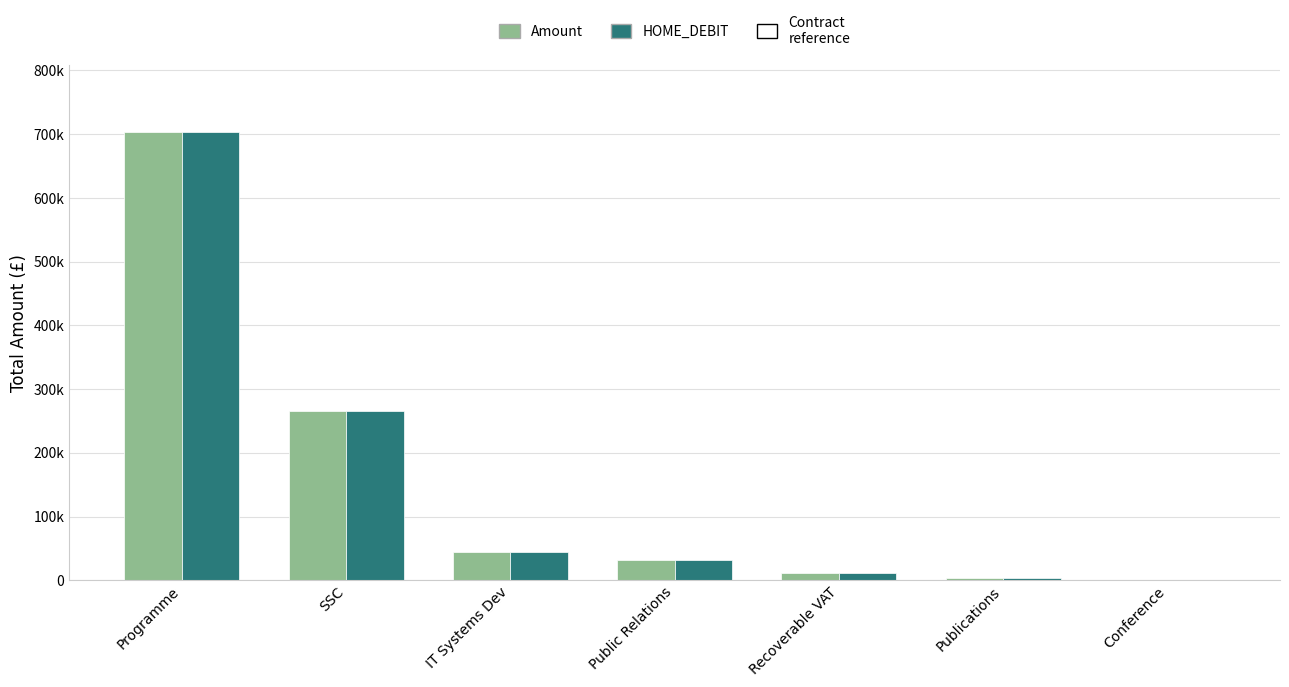

Is the value of Amount at Programme greater than the value of HOME_DEBIT at IT Systems Dev?

Yes